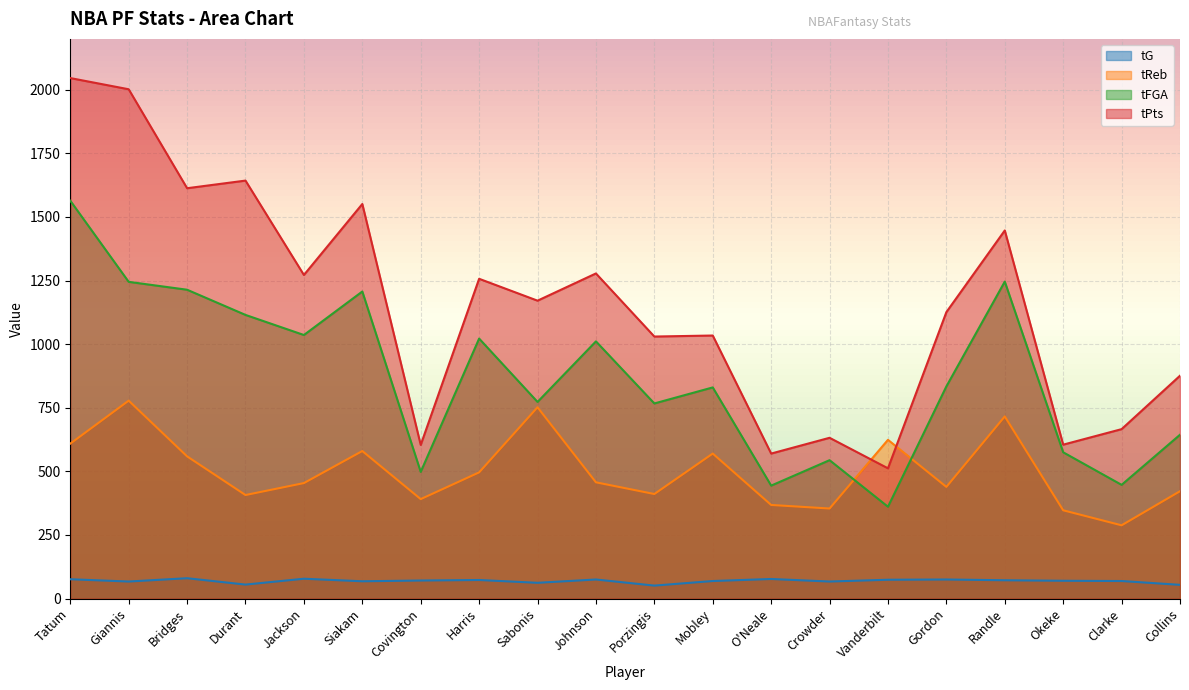

Does the chart display data point markers on the line(s)?

No